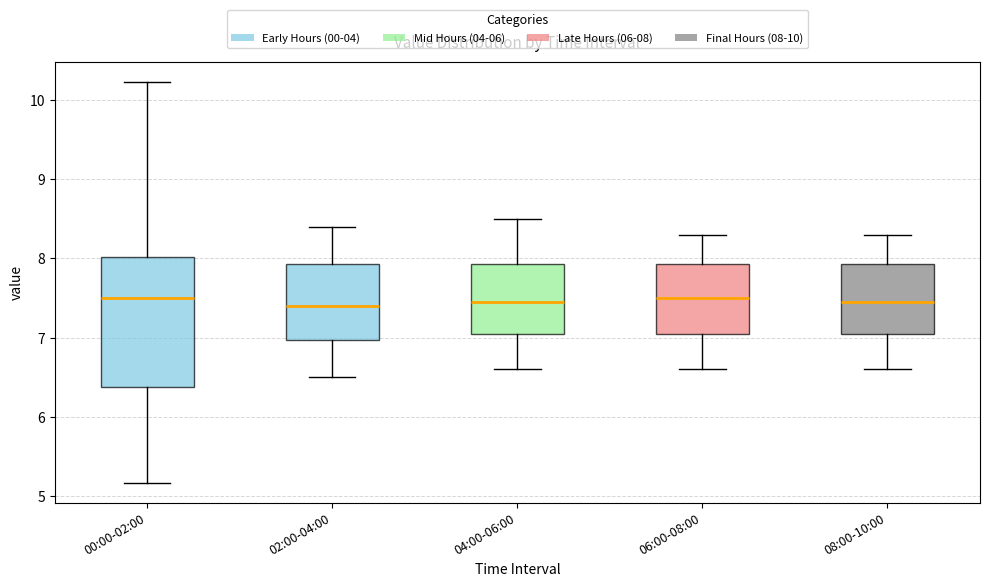

Reading left to right, transcribe this box plot: for each box, give where its median line is, the range the box spans, and where its two whiskers end, as read against the y-axis. The values are not printed on the chart, so give them approximately, as read against the axis.

00:00-02:00: median 7.5, box 6.4 to 8.0, whiskers 5.2 to 10.2
02:00-04:00: median 7.4, box 7.0 to 7.9, whiskers 6.5 to 8.4
04:00-06:00: median 7.5, box 7.1 to 7.9, whiskers 6.6 to 8.5
06:00-08:00: median 7.5, box 7.1 to 7.9, whiskers 6.6 to 8.3
08:00-10:00: median 7.5, box 7.1 to 7.9, whiskers 6.6 to 8.3